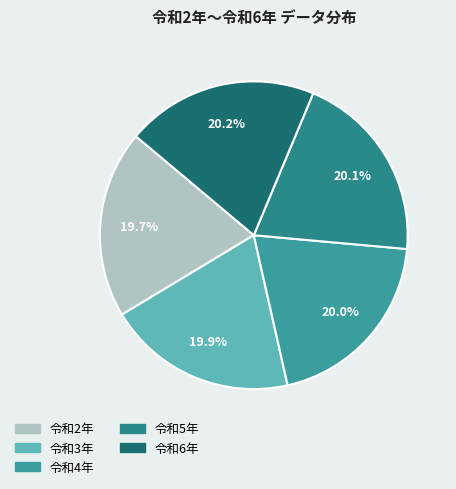

Is there any slice that represents more than half of the pie?

No